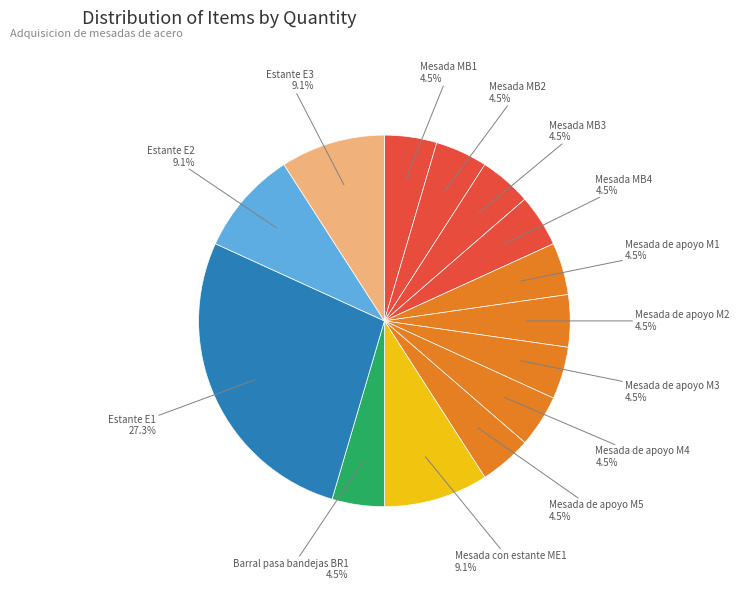

Which slice is the largest?

Estante E1